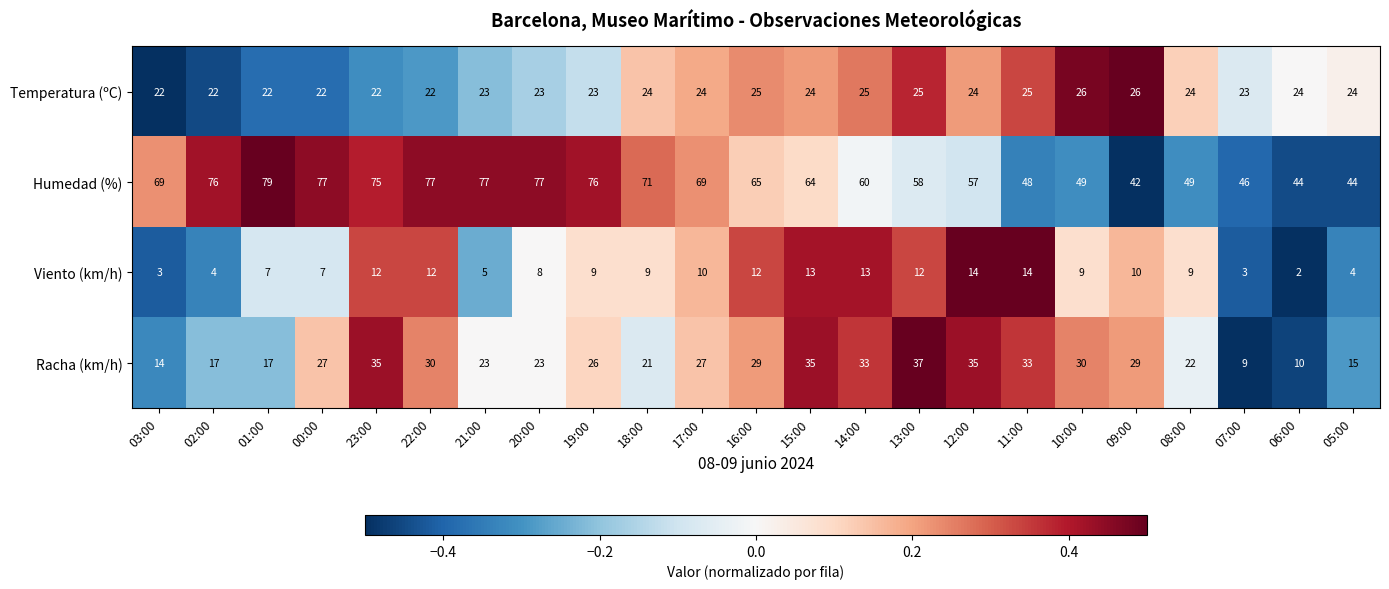

What is the minimum value for Humedad (%)?

42